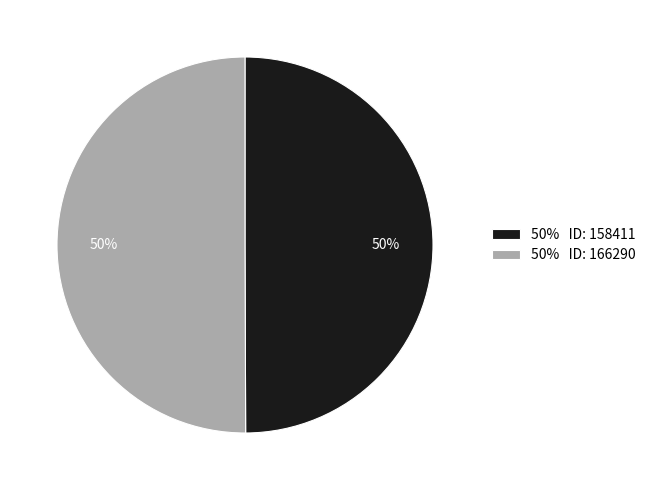

To the nearest percent, what is the average slice percentage?

50%